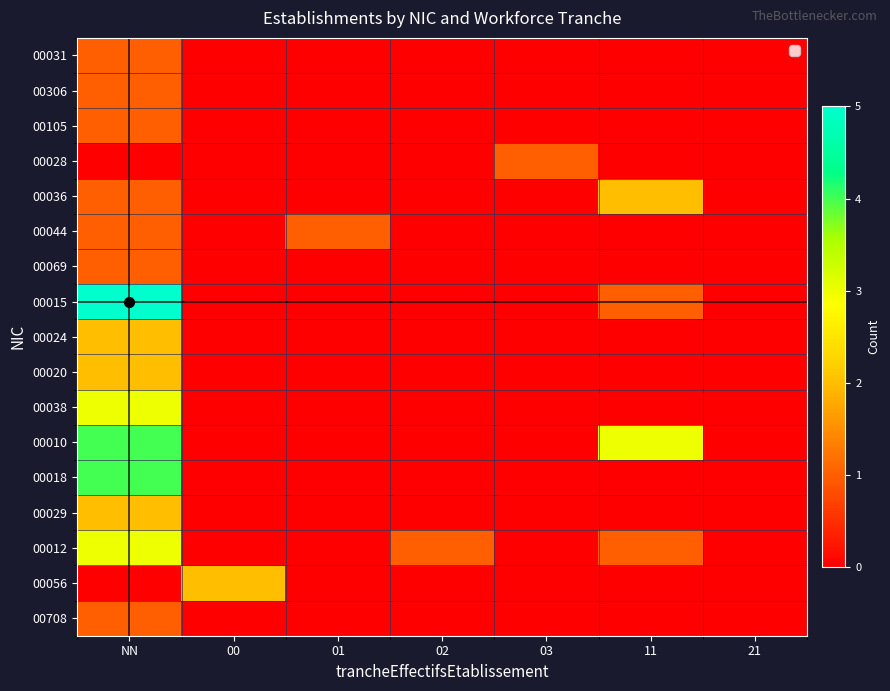

At which category is the sum across all series the highest?

NN